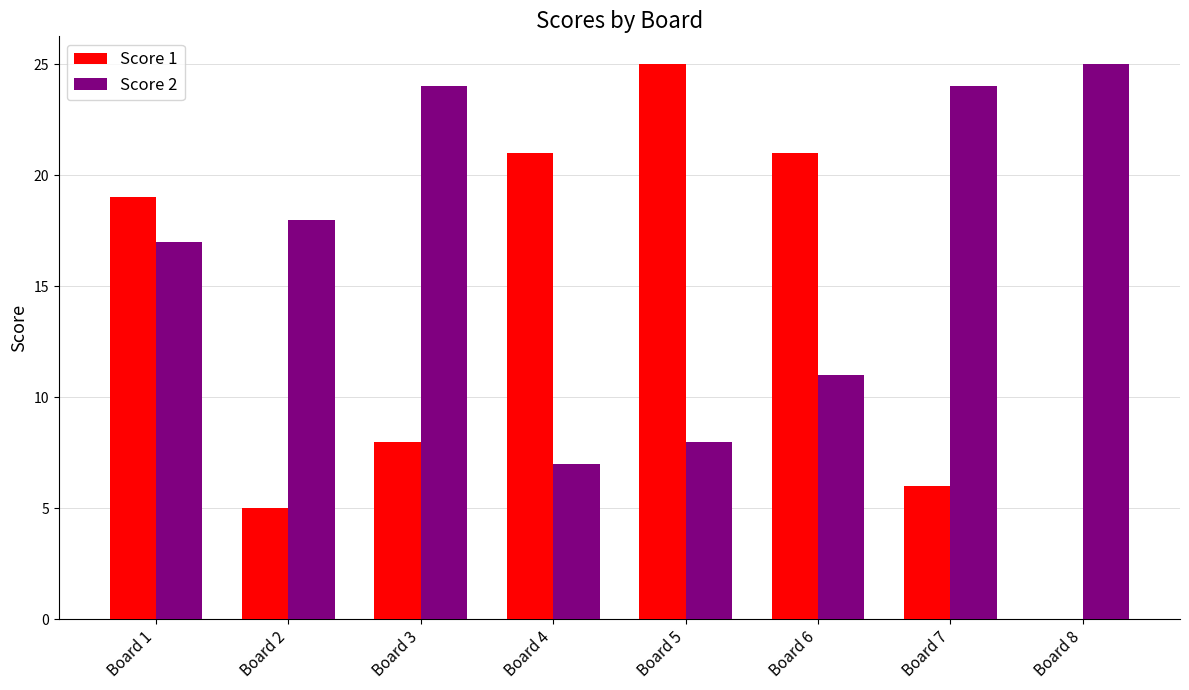

Reading left to right, transcribe all the data shown in this chart.

Score 1: 19	5	8	21	25	21	6	0
Score 2: 17	18	24	7	8	11	24	25